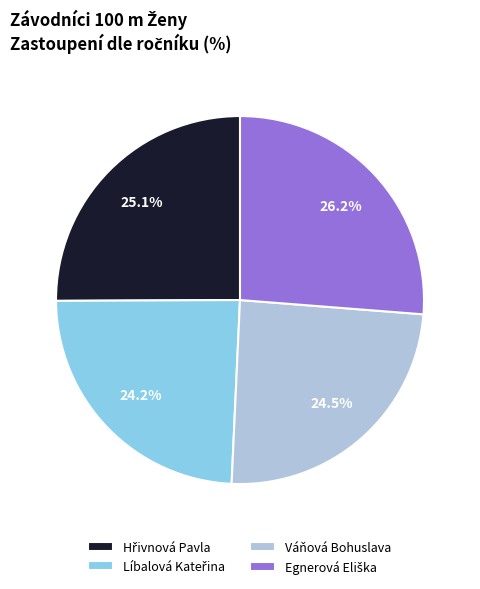

Is there a majority slice in this chart?

No